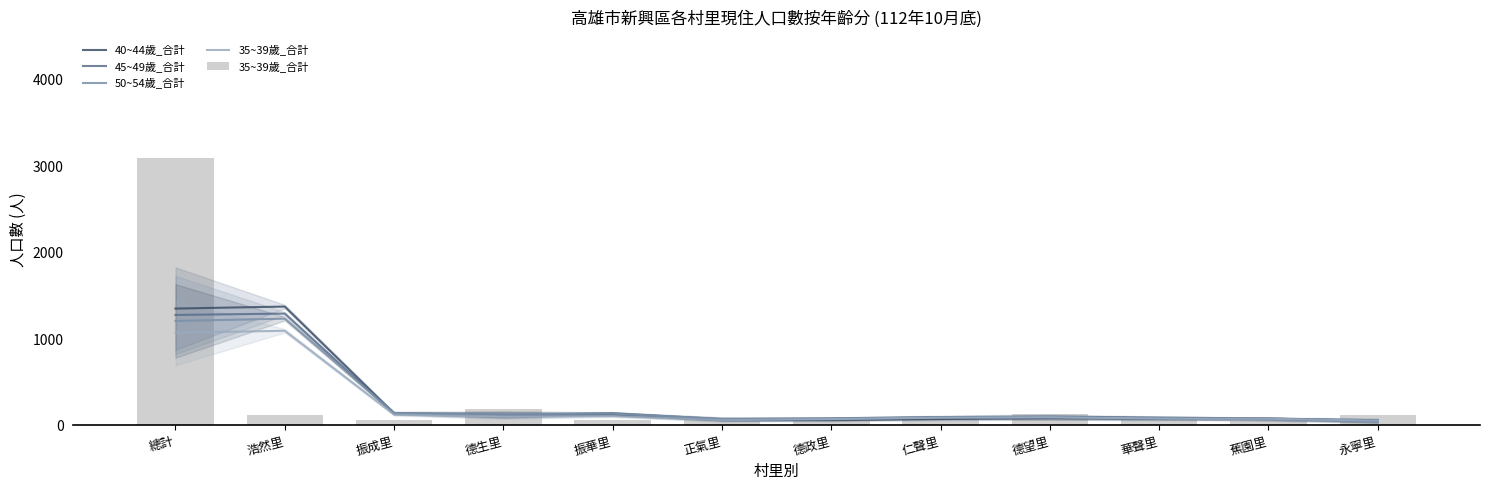

What are all the series names shown in the legend?

40~44歲_合計, 45~49歲_合計, 50~54歲_合計, 35~39歲_合計